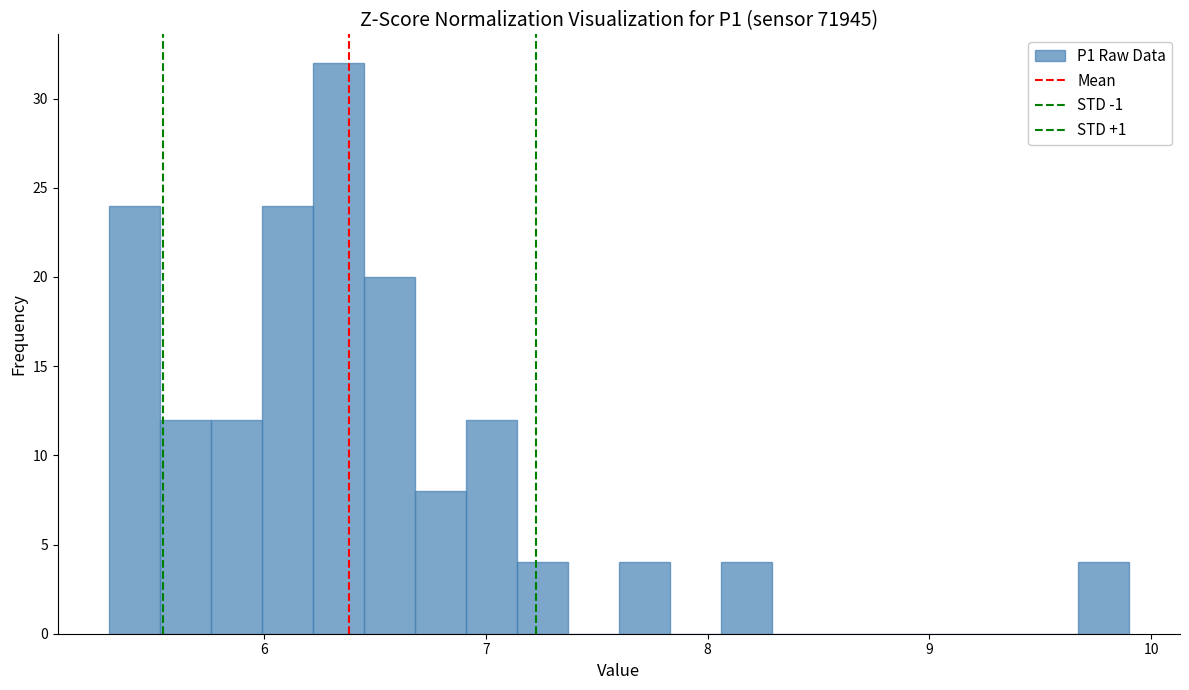

Around what value on the x-axis is the tallest bar? Give the approximate position of its centre, as read against the axis.

6.3